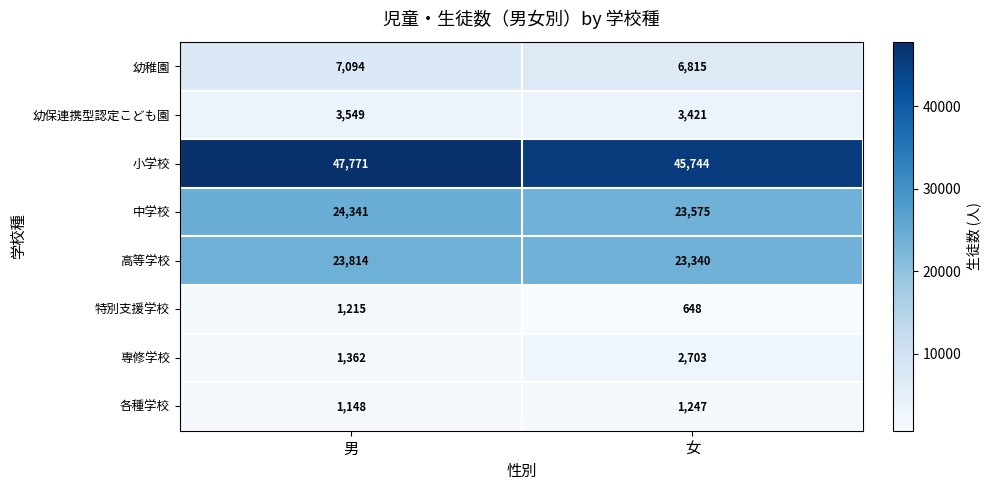

Which series has the widest spread of values?

小学校